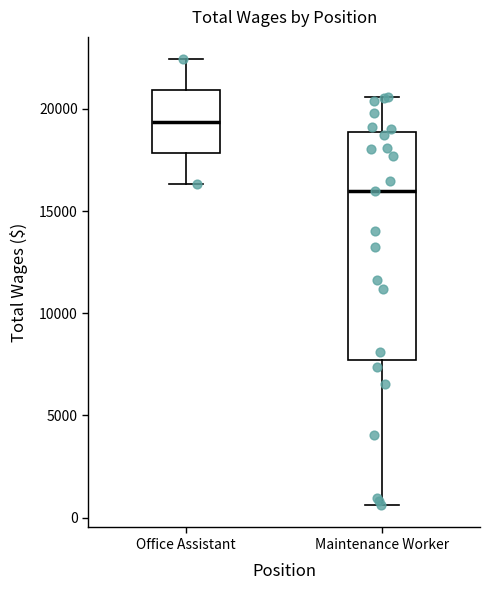

Which box's median line is the lowest?

Maintenance Worker